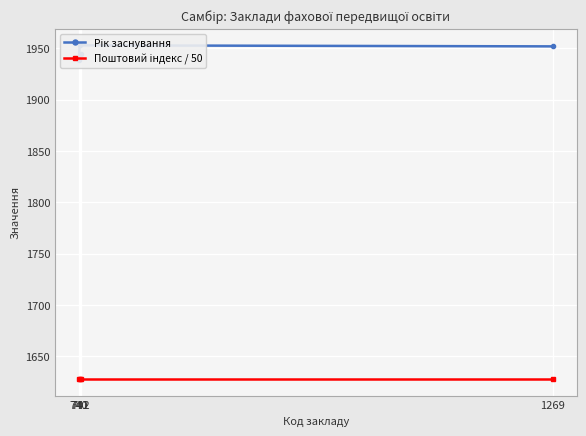

Is this an area chart (filled region under the line)?

No